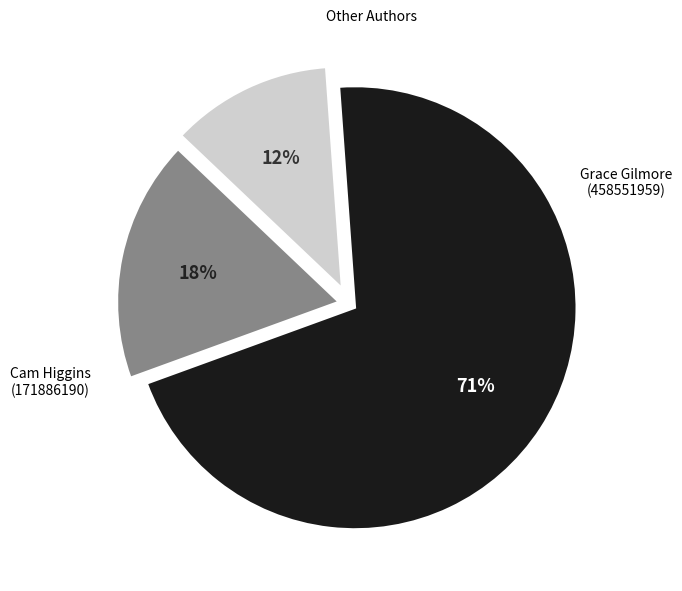

Approximately how many times larger is the value at Cam Higgins (171886190) compared to Other?

4.0